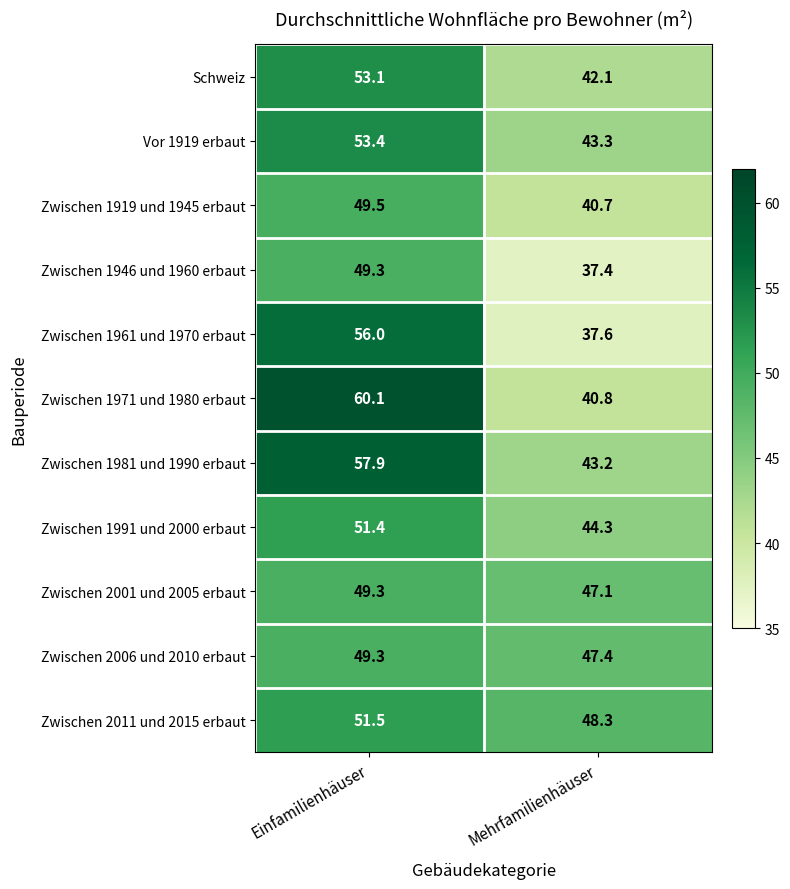

How many series are shown in this chart?

11